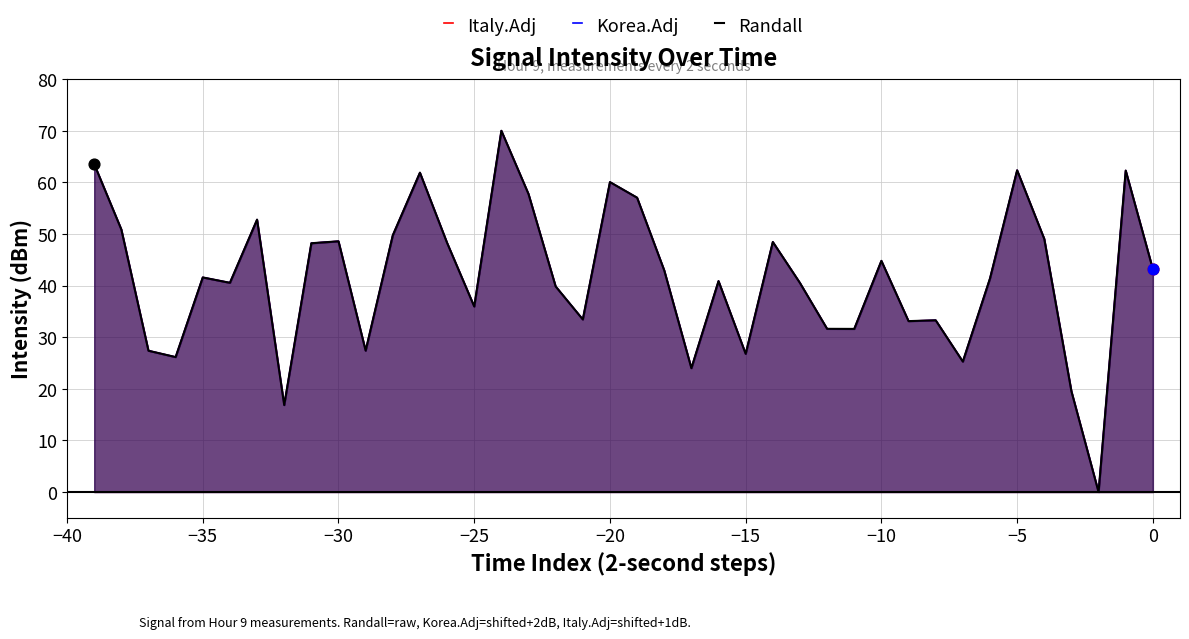

What are all the series names shown in the legend?

Italy.Adj, Korea.Adj, Randall